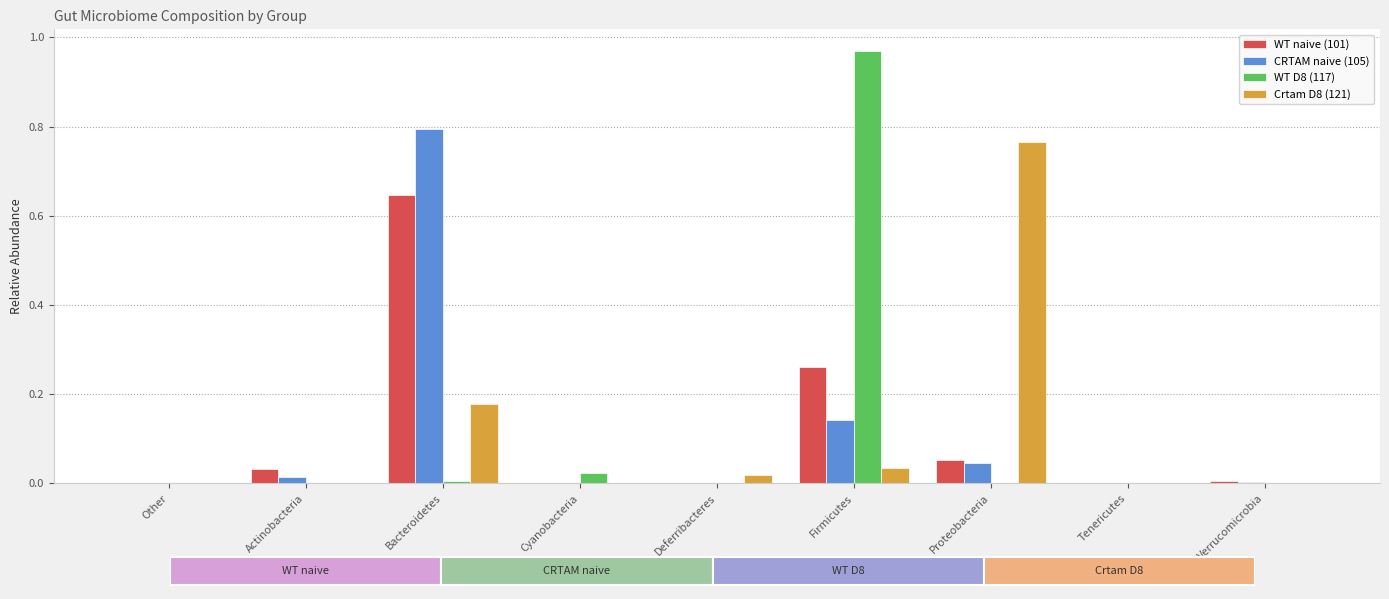

Is it true that WT D8 (117) equals 0.7 at Firmicutes?

False